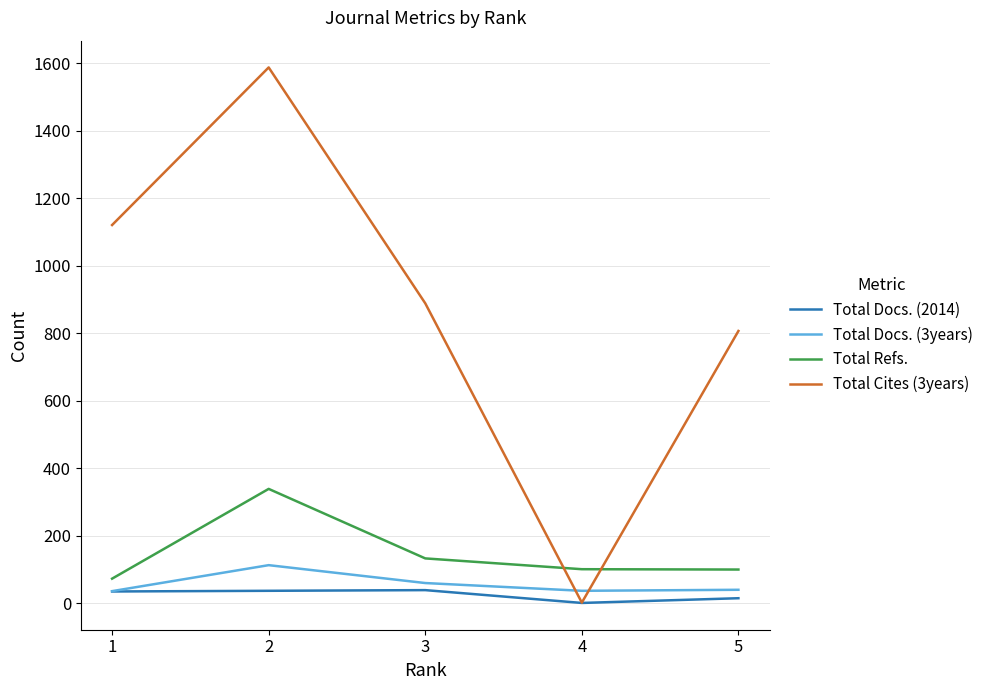

Rank the series by their maximum value, from lowest to highest.

Total Docs. (2014), Total Docs. (3years), Total Refs., Total Cites (3years)